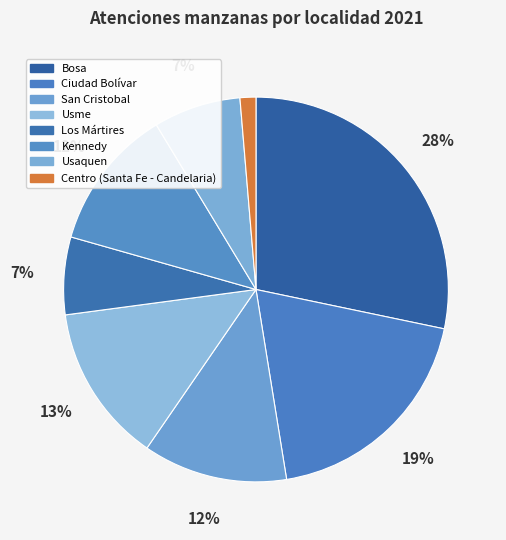

To the nearest percent, what is the difference between the Kennedy and Usaquen slice percentages?

5%